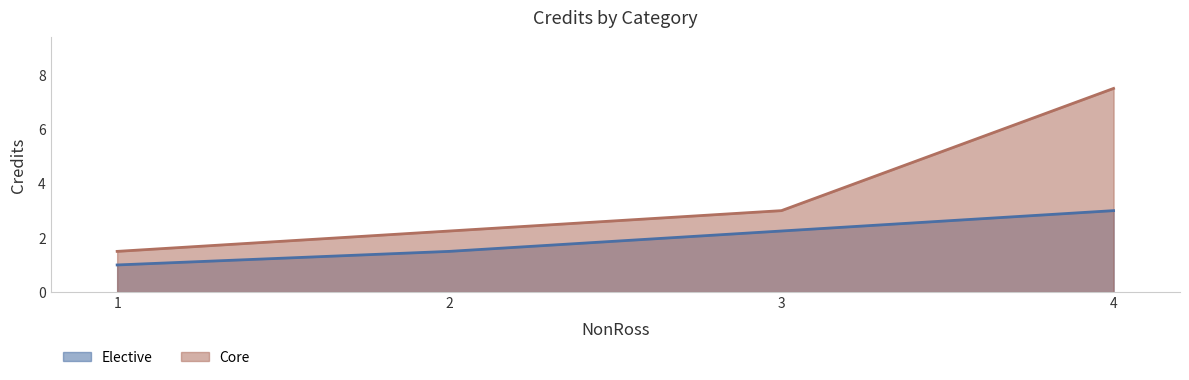

What is the difference between the maximum and minimum values in the Elective series?

2.0